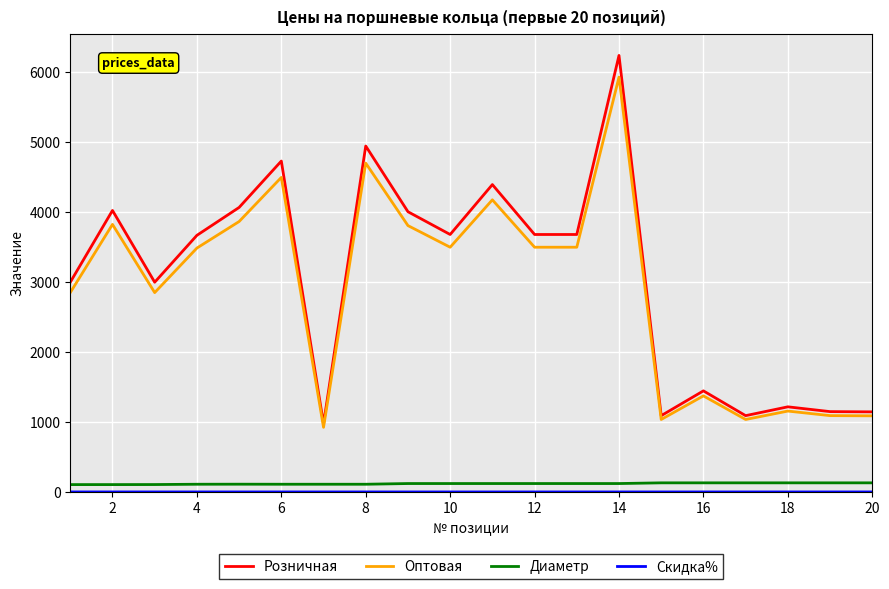

True or false: Диаметр and Оптовая intersect in this chart.

False